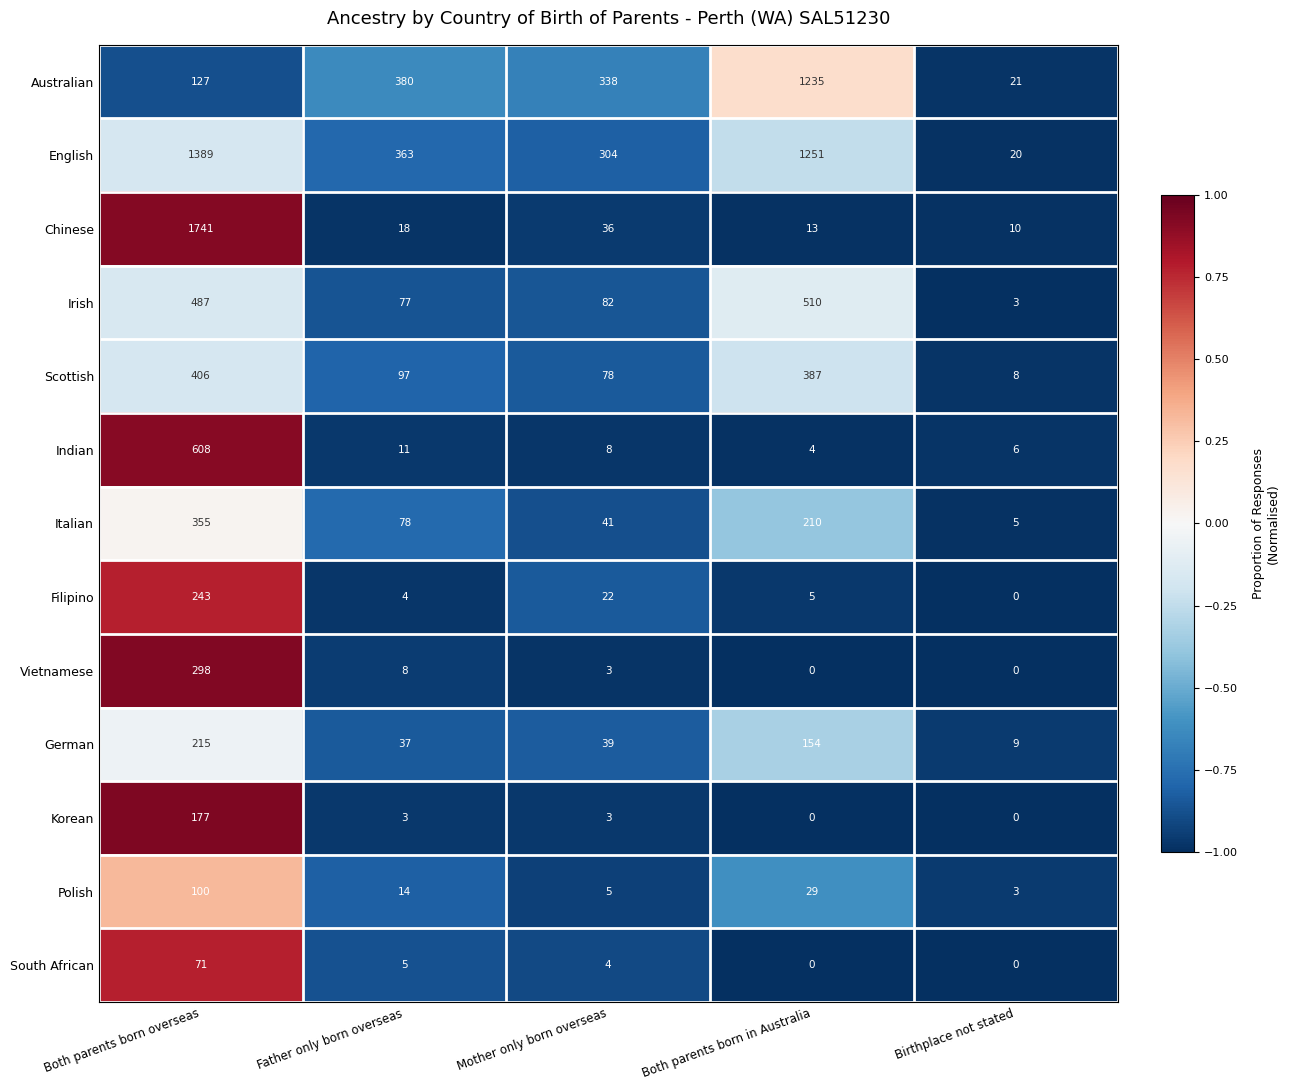

What is the difference between the Scottish values at Birthplace not stated and Both parents born in Australia?

379